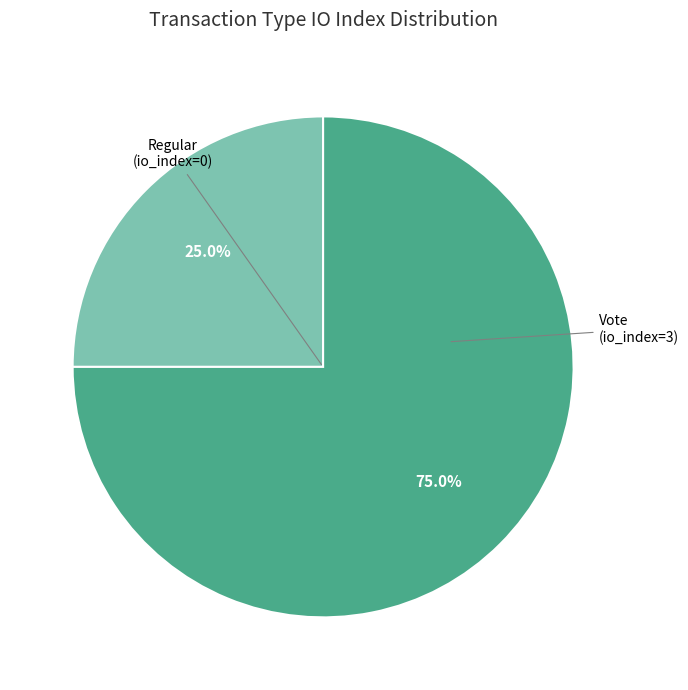

Is there any slice that represents more than half of the pie?

Yes